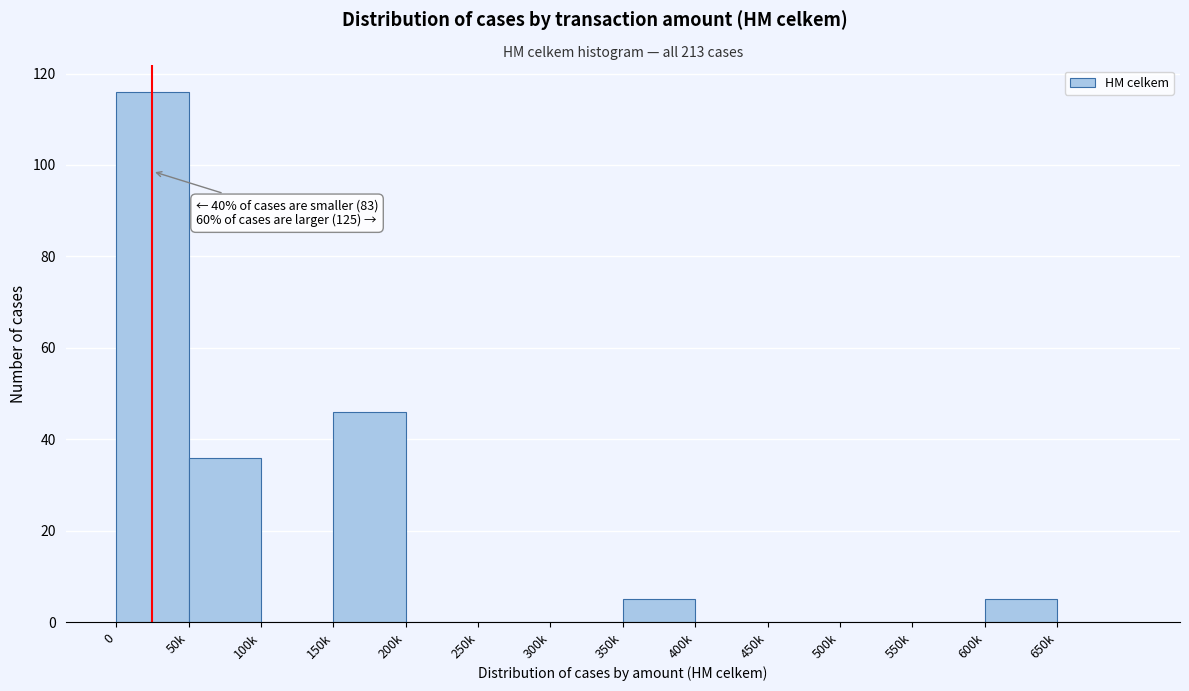

Reading left to right, list all the values displayed in this chart.

0=116	50k=36	100k=0	150k=46	200k=0	250k=0	300k=0	350k=5	400k=0	450k=0	500k=0	550k=0	600k=5	650k=0